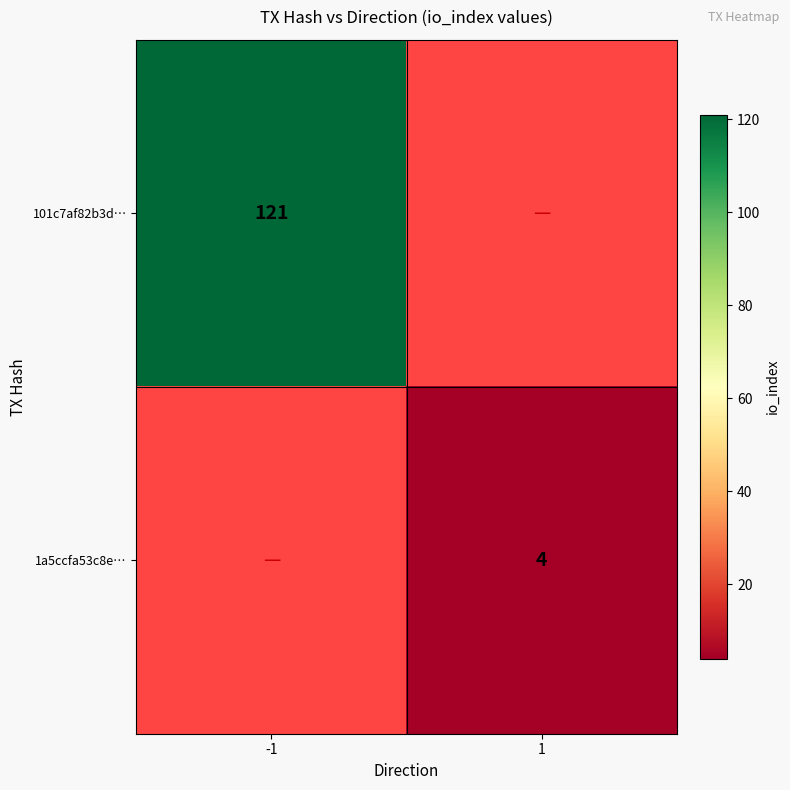

The value of 1a5ccfa53c8e… at 1 is 2. True or false?

False